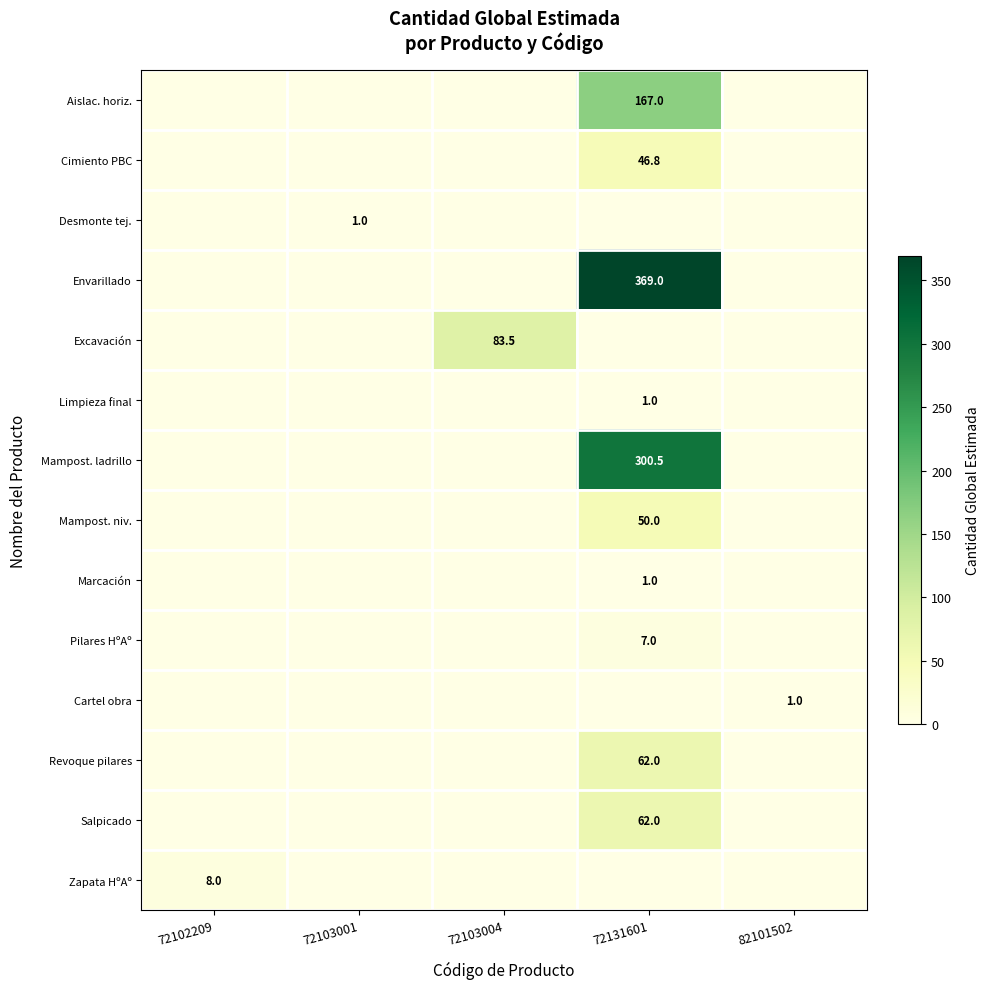

True or false: Mampost. niv. has a value of 50.0 at 72131601.

True